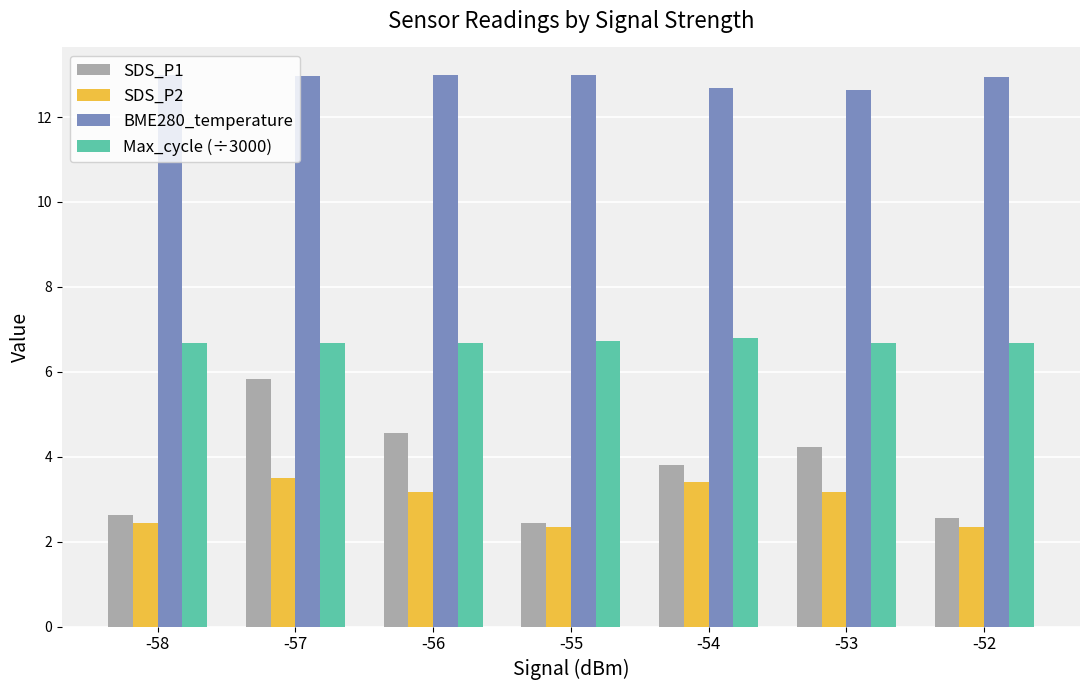

What is the difference between the maximum and minimum values in the SDS_P1 series?

3.4